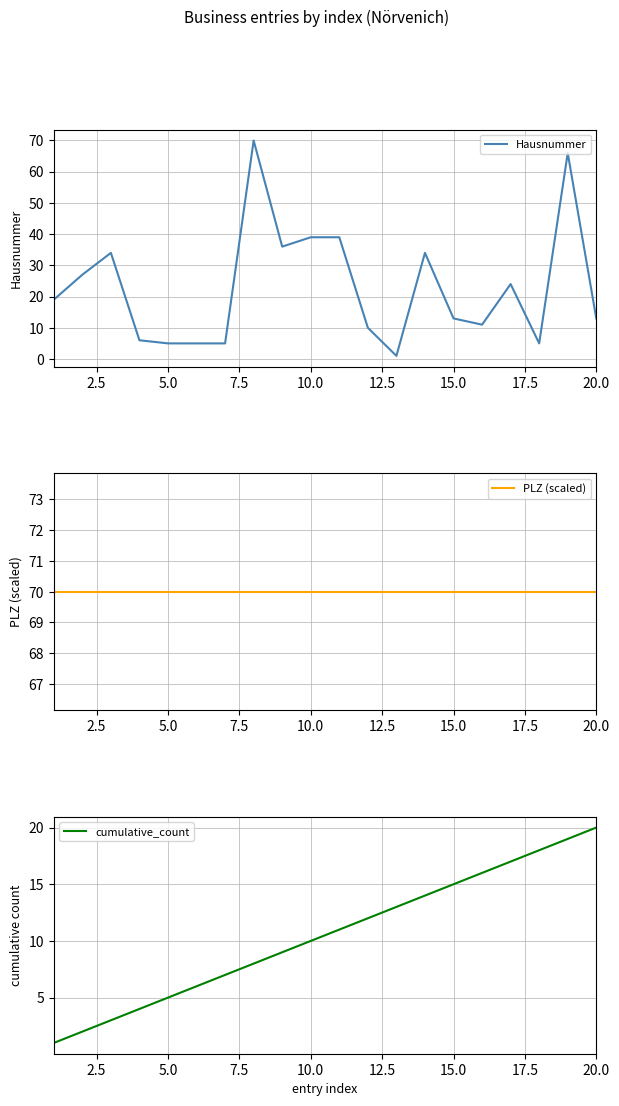

What is the maximum value for Hausnummer?

70